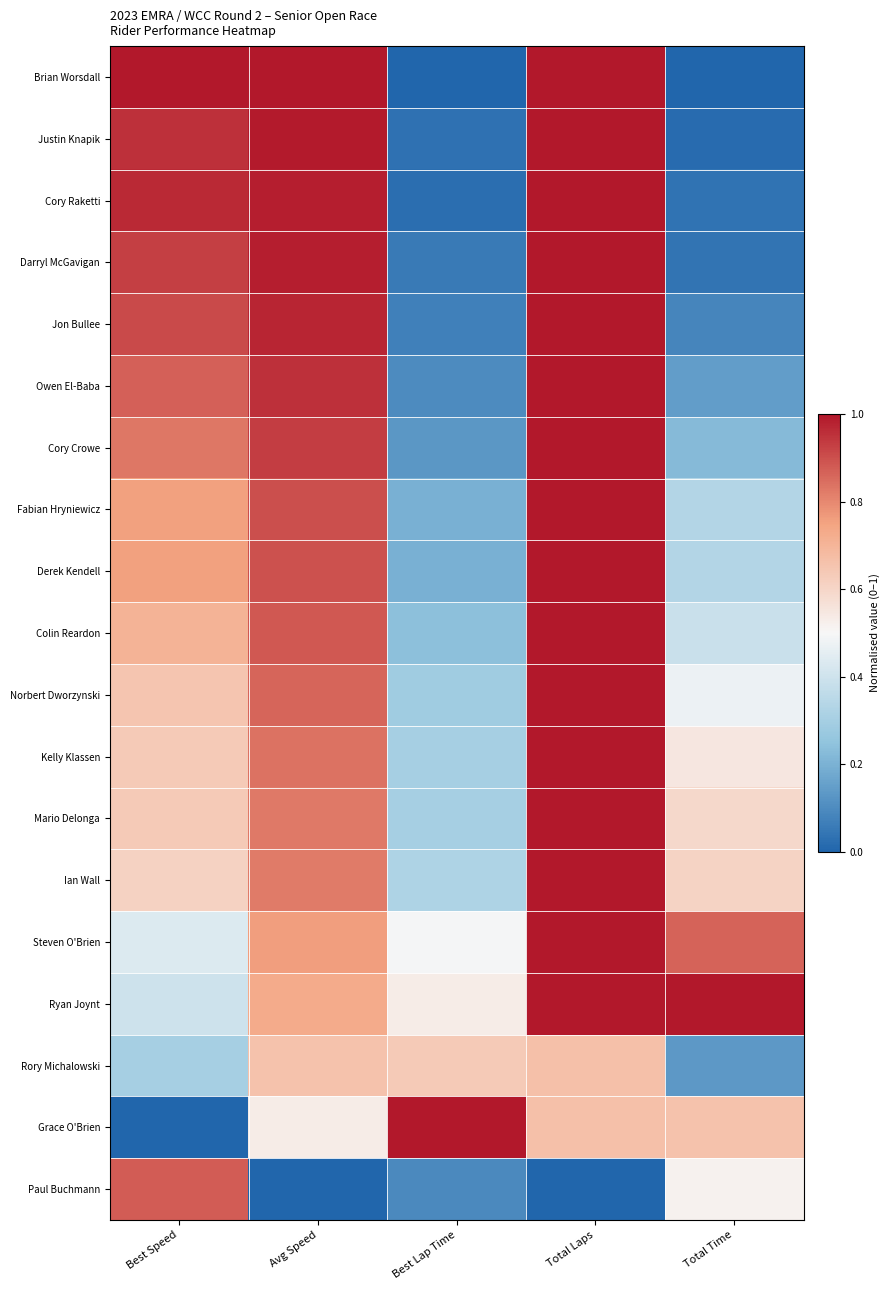

Which series has the widest spread of values?

Brian Worsdall